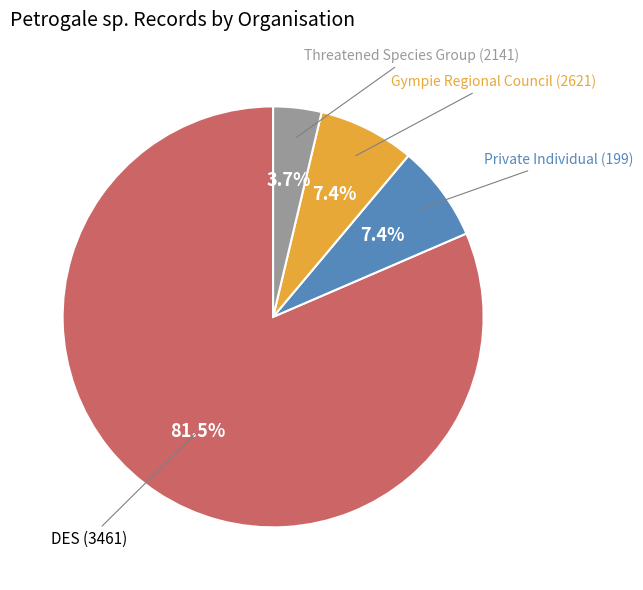

Is there any slice that represents more than half of the pie?

Yes